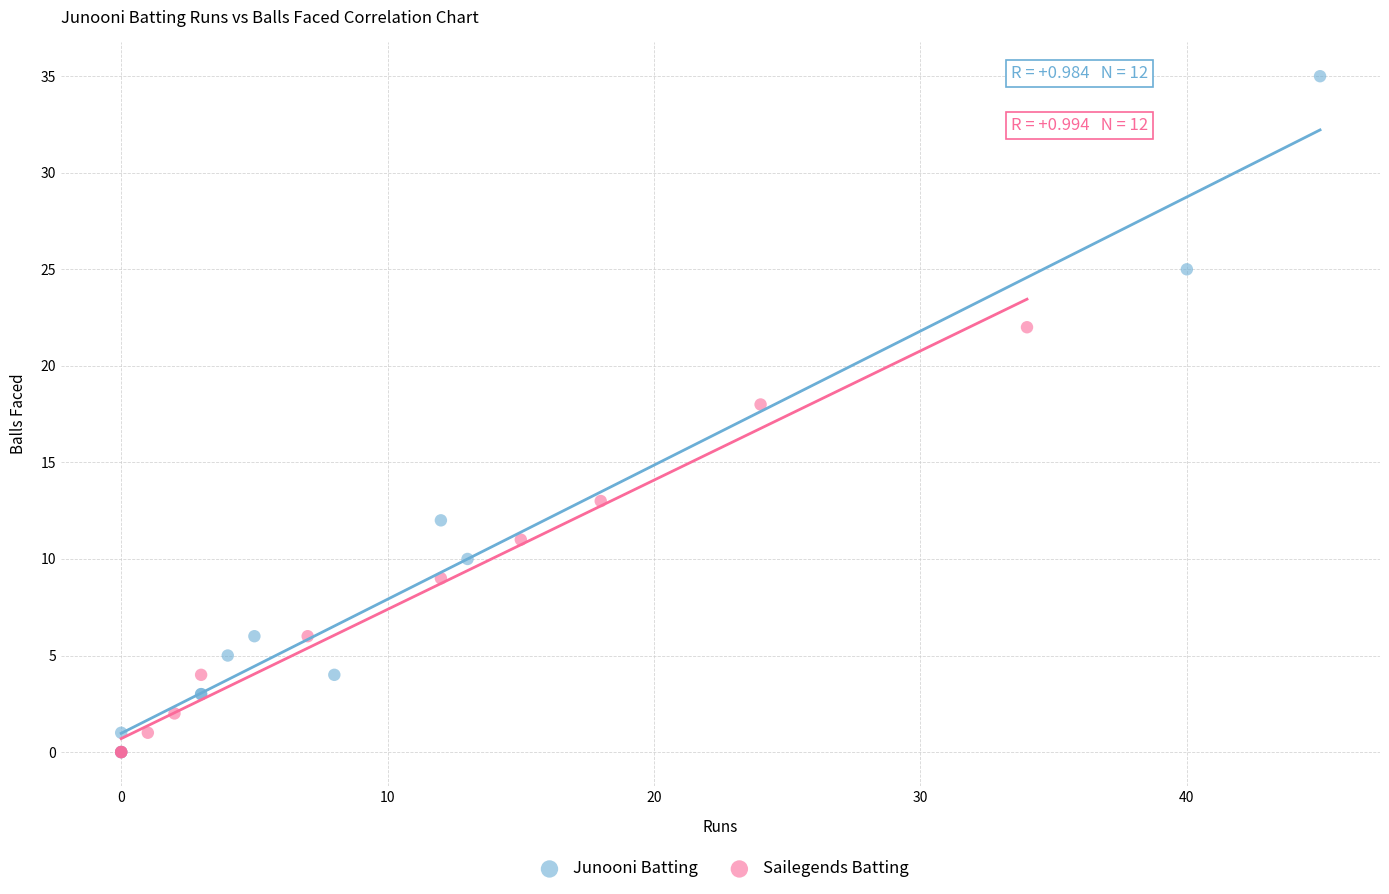

Which series has the largest Y range (max minus min)?

Junooni Batting